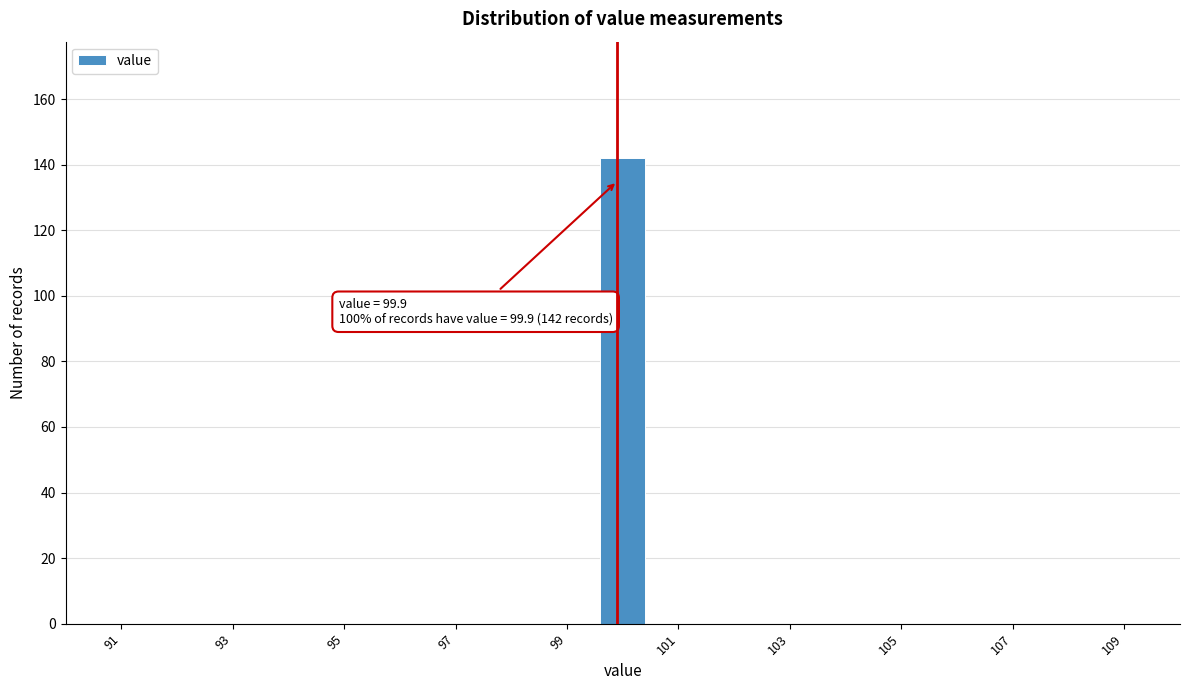

Over which range of the x-axis is the bar tallest?

99.5 to 100.5